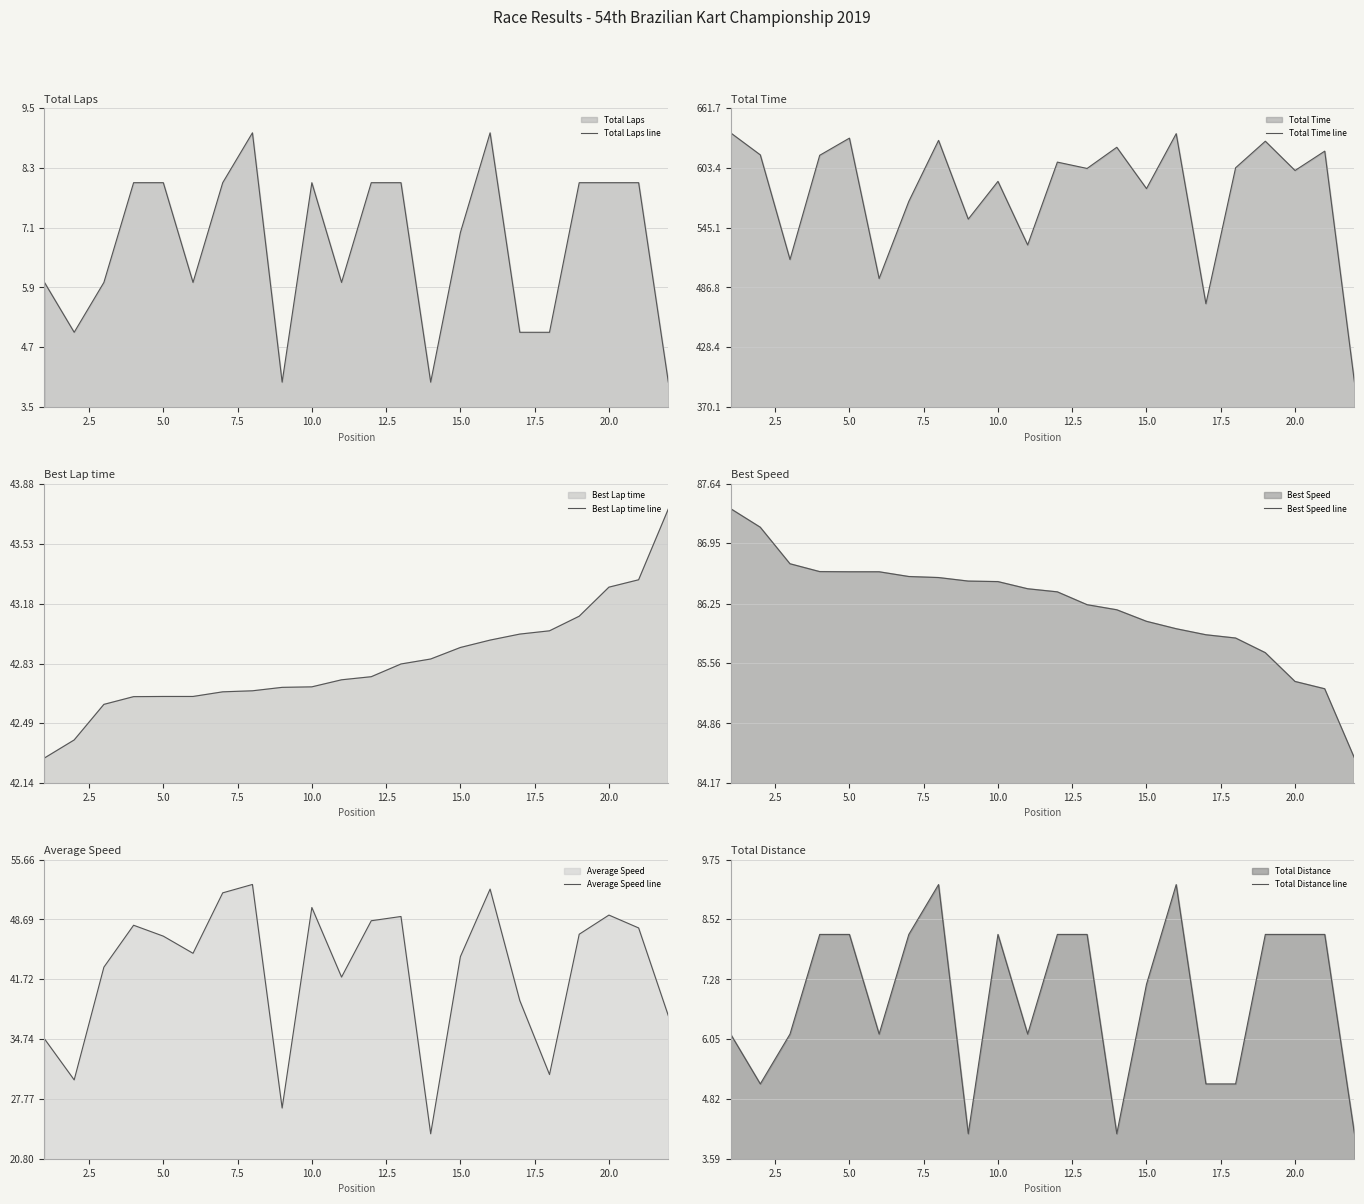

How many distinct data groups are displayed?

6